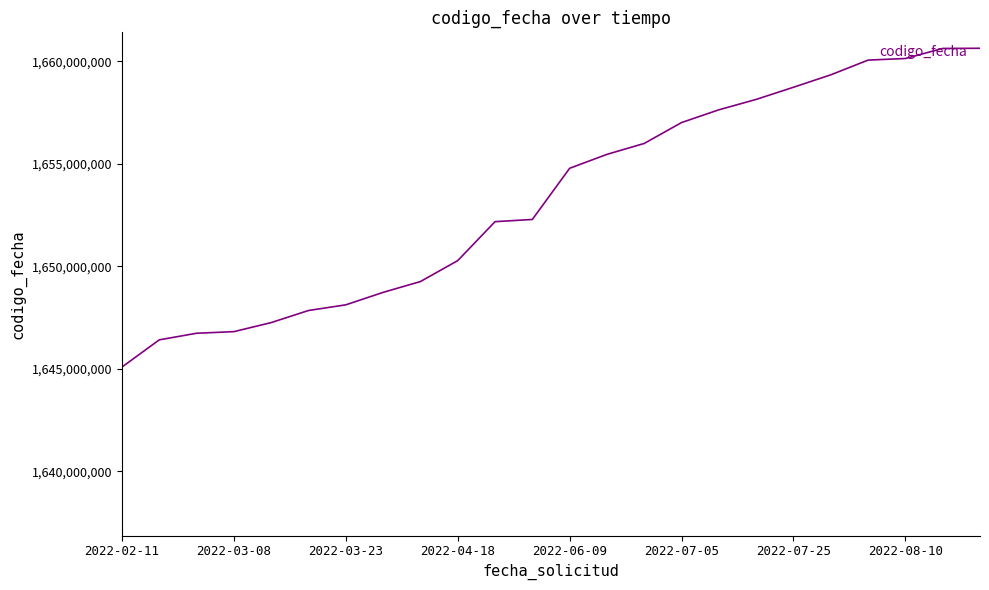

What is the maximum value shown in the chart?

1660644950